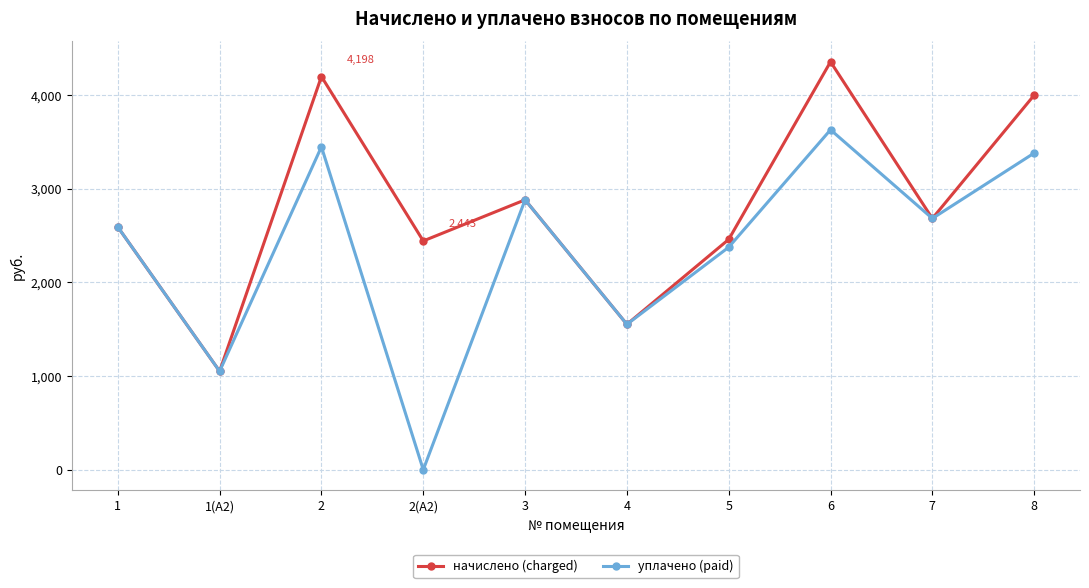

List the series in order of their overall mean, lowest first.

уплачено (paid), начислено (charged)